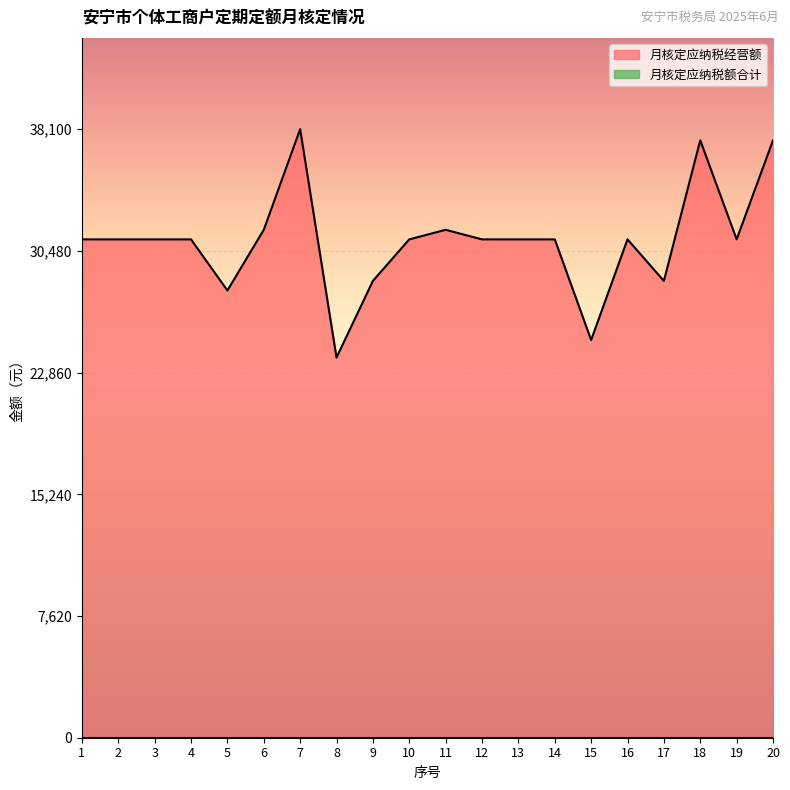

At which category does the data reach its first local valley?

5